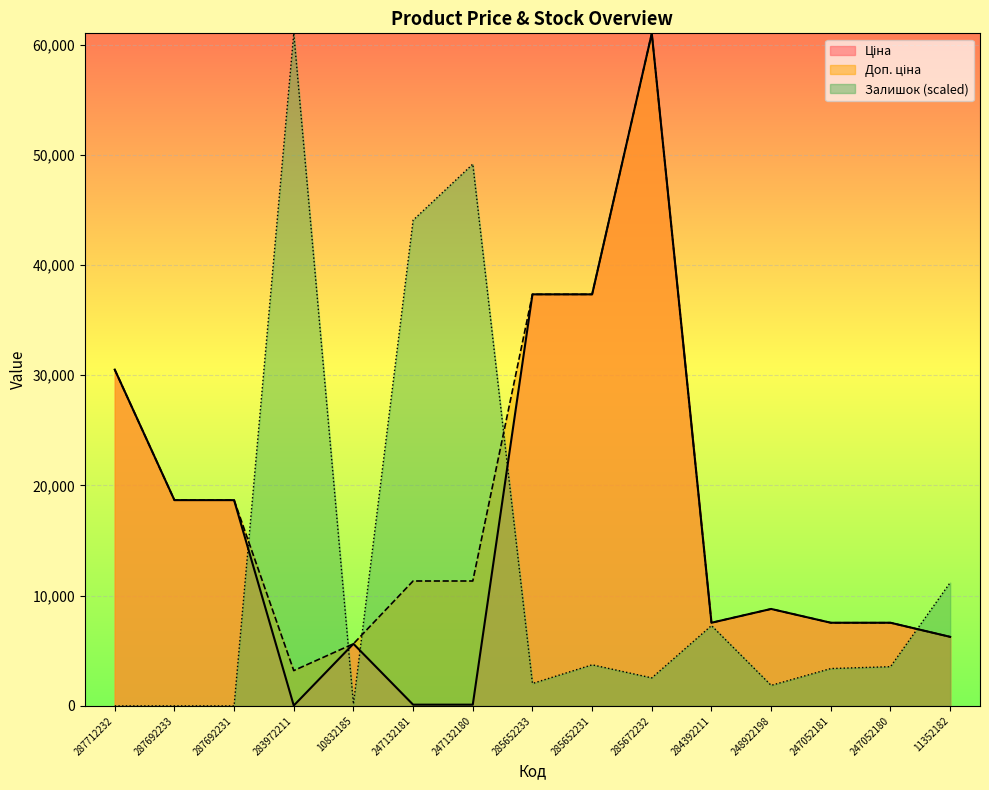

How many times do Доп. ціна and Залишок cross each other?

5